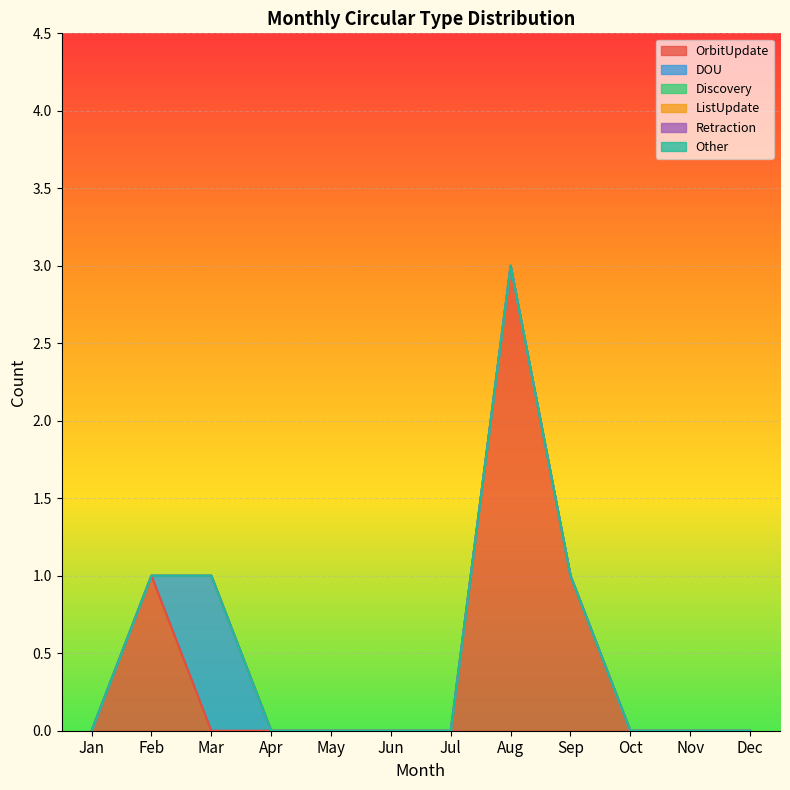

Reading left to right, transcribe all the data shown in this chart.

OrbitUpdate: 0	1	0	0	0	0	0	3	1	0	0	0
DOU: 0	0	1	0	0	0	0	0	0	0	0	0
Discovery: 0	0	0	0	0	0	0	0	0	0	0	0
ListUpdate: 0	0	0	0	0	0	0	0	0	0	0	0
Retraction: 0	0	0	0	0	0	0	0	0	0	0	0
Other: 0	0	0	0	0	0	0	0	0	0	0	0